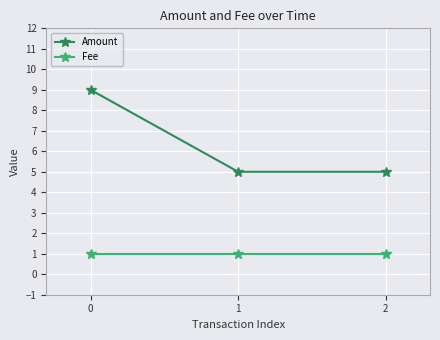

What is the difference between the maximum and second lowest values in the Amount series?

4